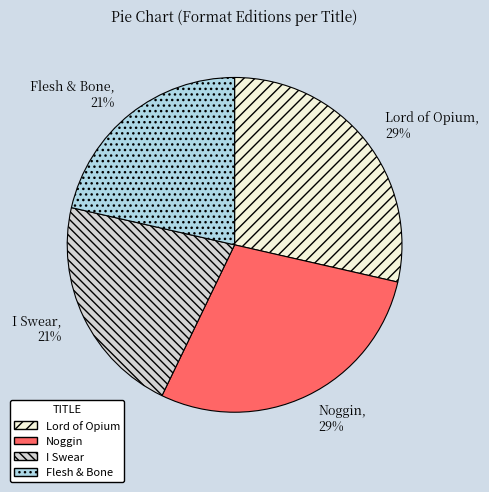

To the nearest percent, what is the combined percentage of I Swear and Lord of Opium?

50%